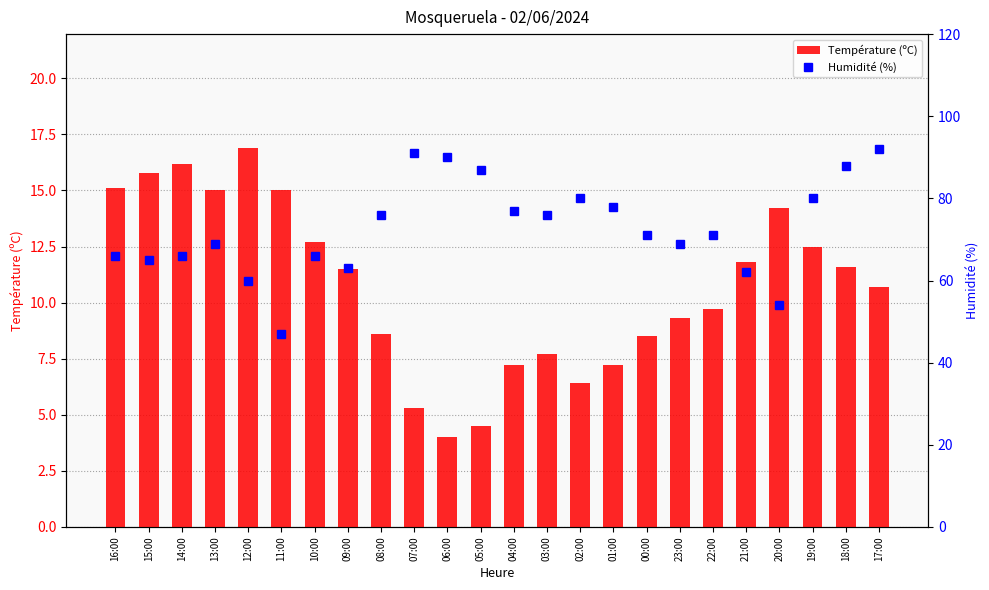

At how many categories does at least one series exceed 75?

11